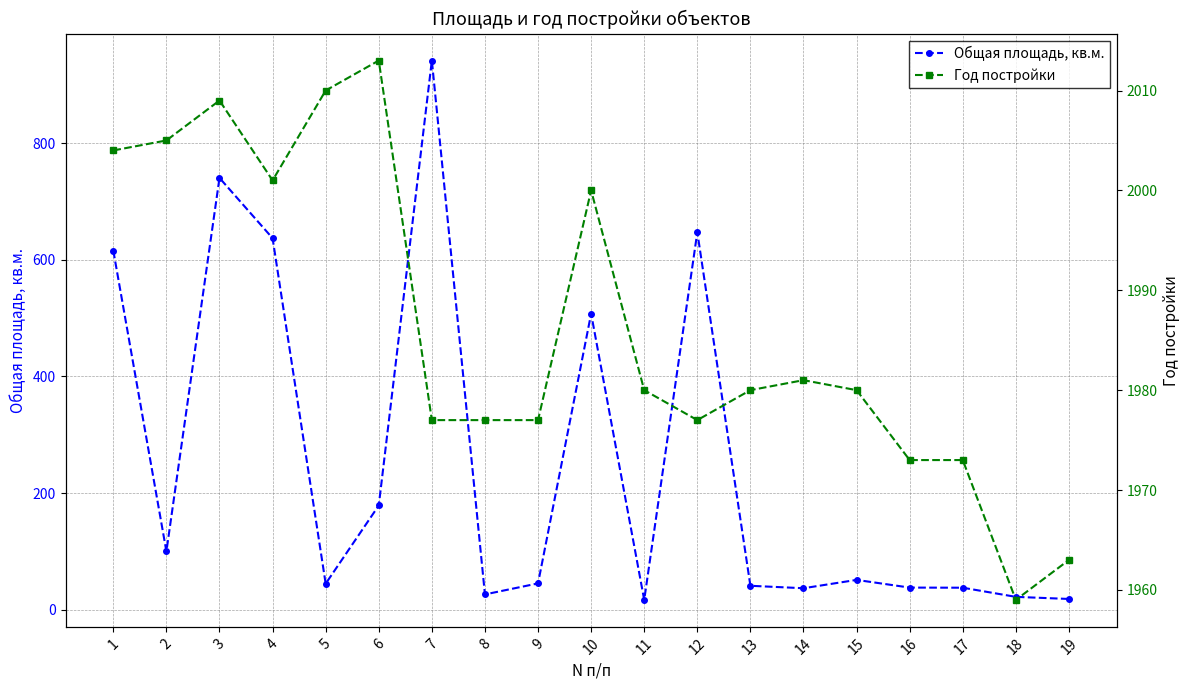

Where is the first local maximum for Общая площадь, кв.м.?

3